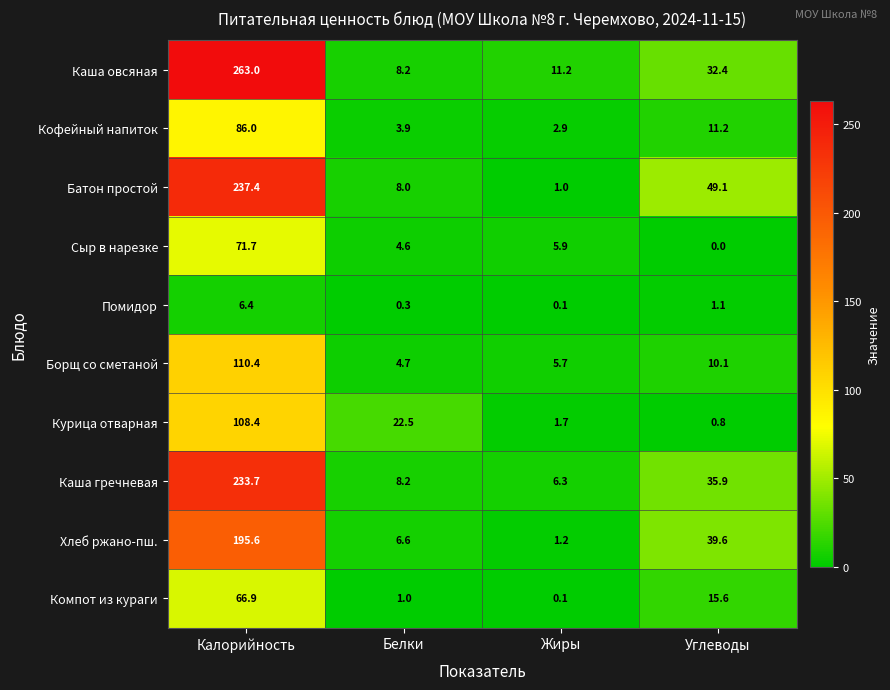

At which category is the sum across all series the highest?

Калорийность